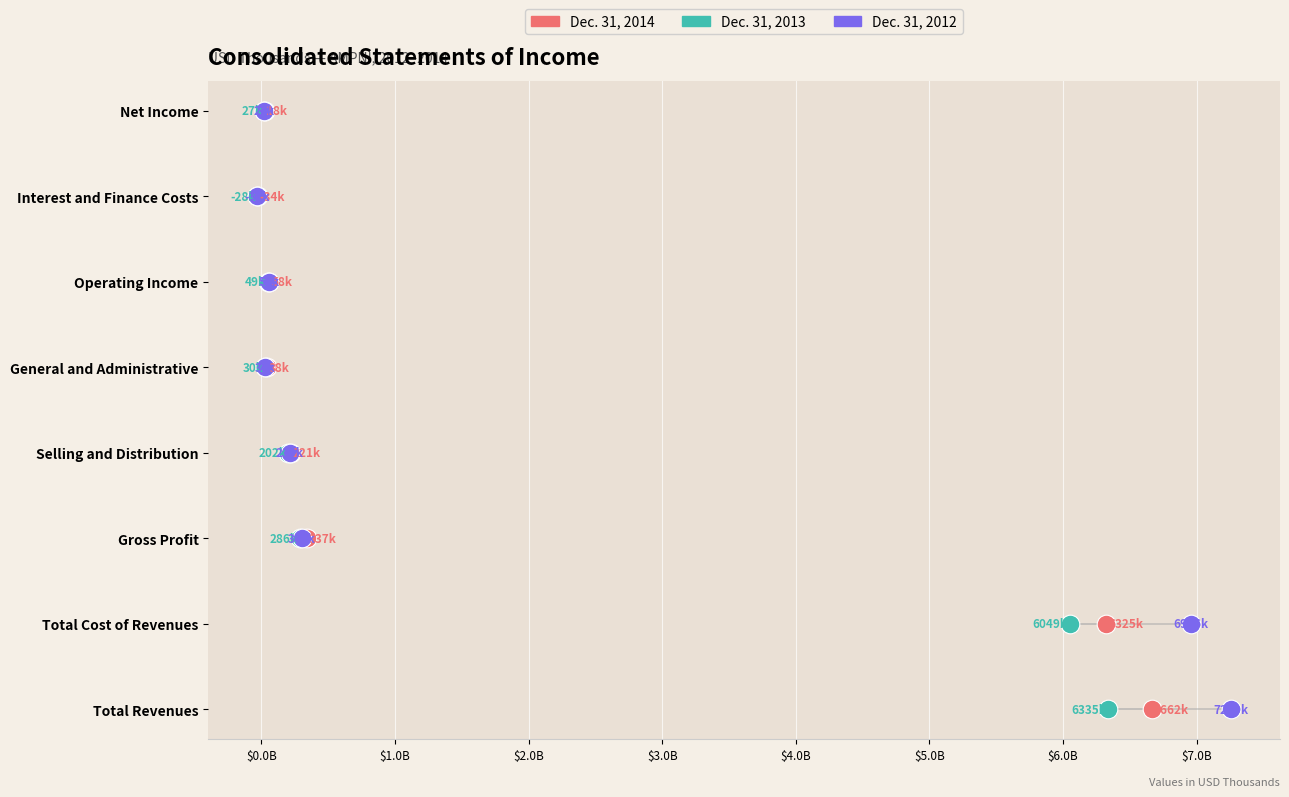

What are all the series names shown in the legend?

Dec. 31, 2014, Dec. 31, 2013, Dec. 31, 2012